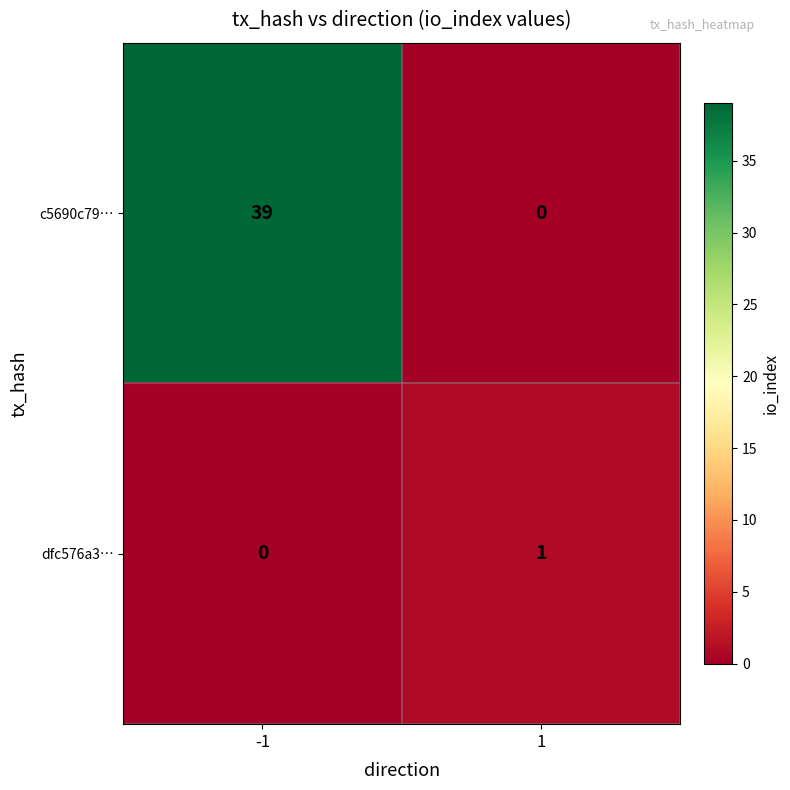

The value of c5690c79… at 1 is 0. True or false?

True